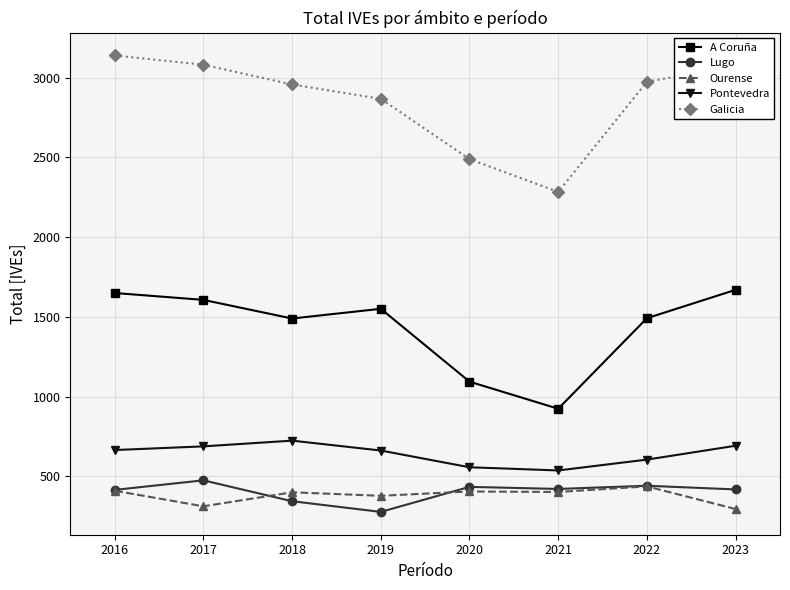

What is the value of the A Coruña point at the 6th from the left?

924